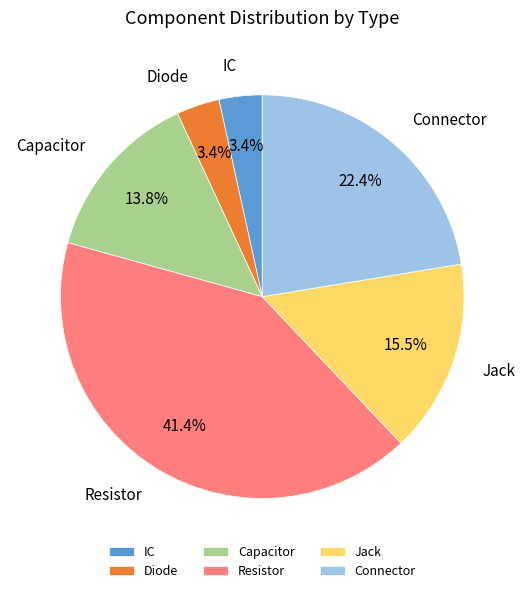

The IC slice represents 10% of the pie. True or false?

False